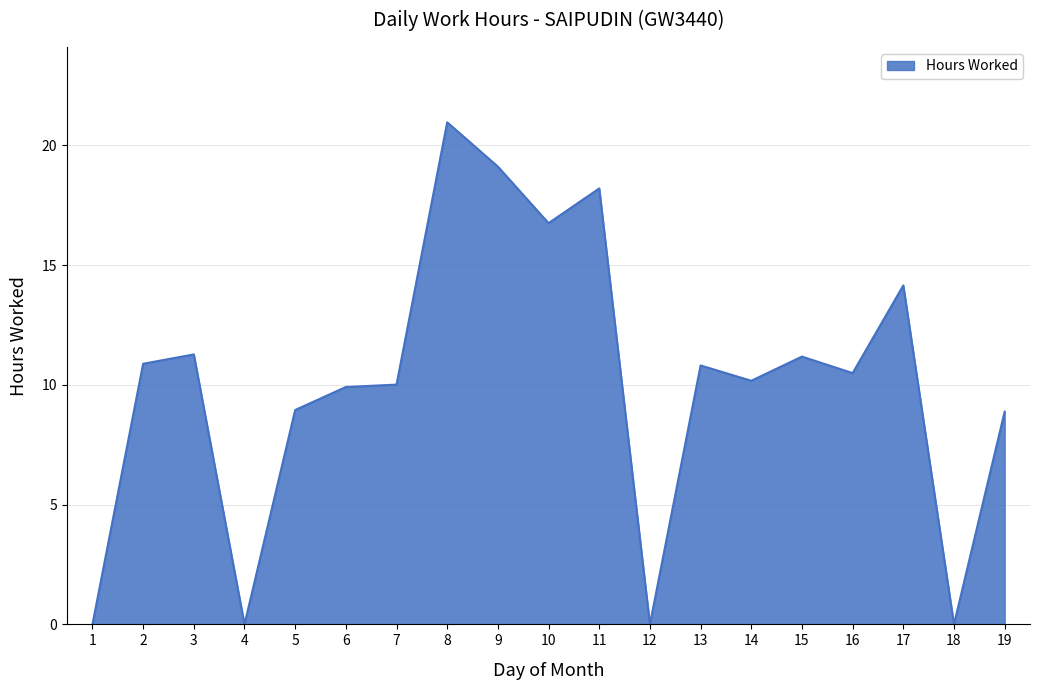

What is the change in value from 1 to 2?

+10.9